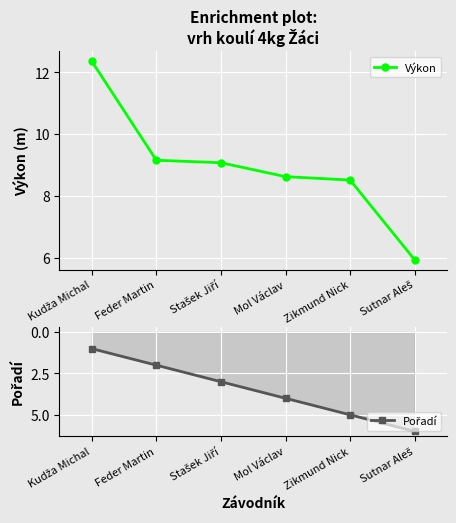

The Pořadí series shows 7.9 at Sutnar Aleš. True or false?

False